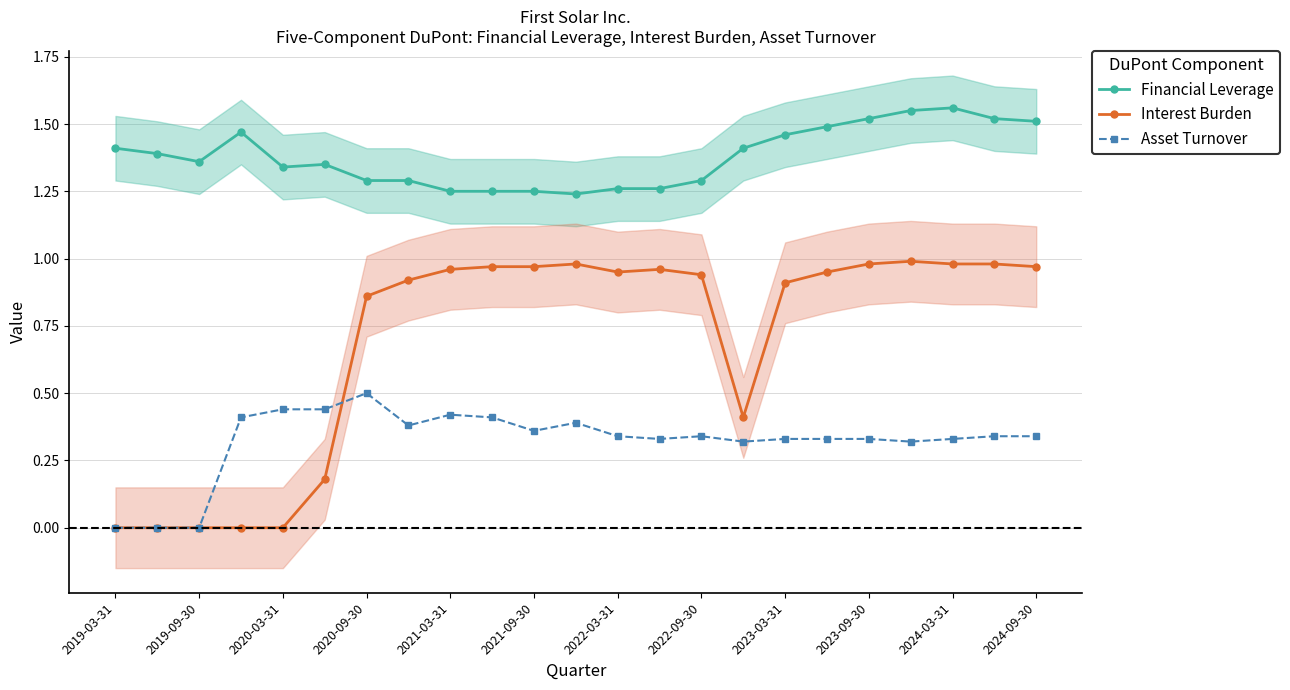

True or false: Interest Burden and Financial Leverage cross at least once.

False